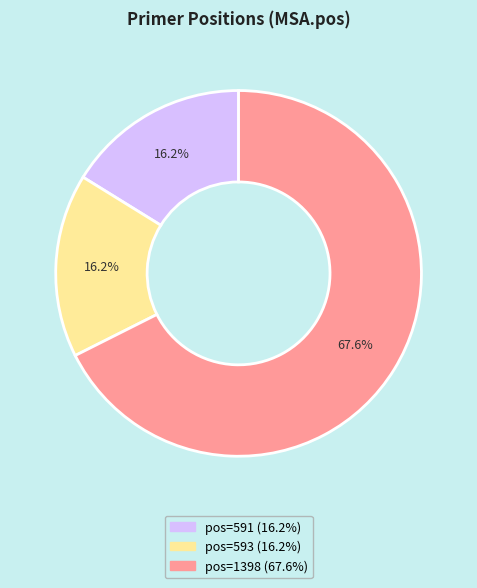

Does any single category account for the majority?

Yes